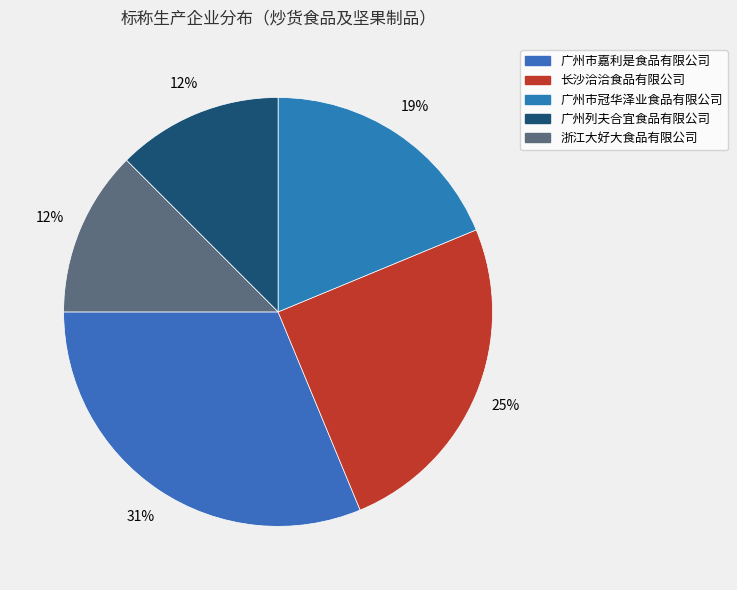

How many segments does this pie chart have?

5